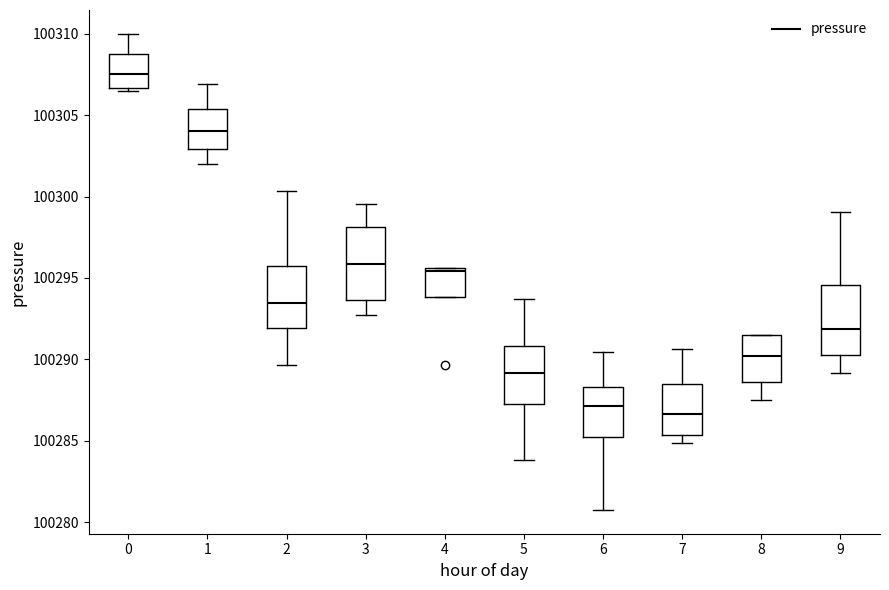

Which box has the lowest median line?

7